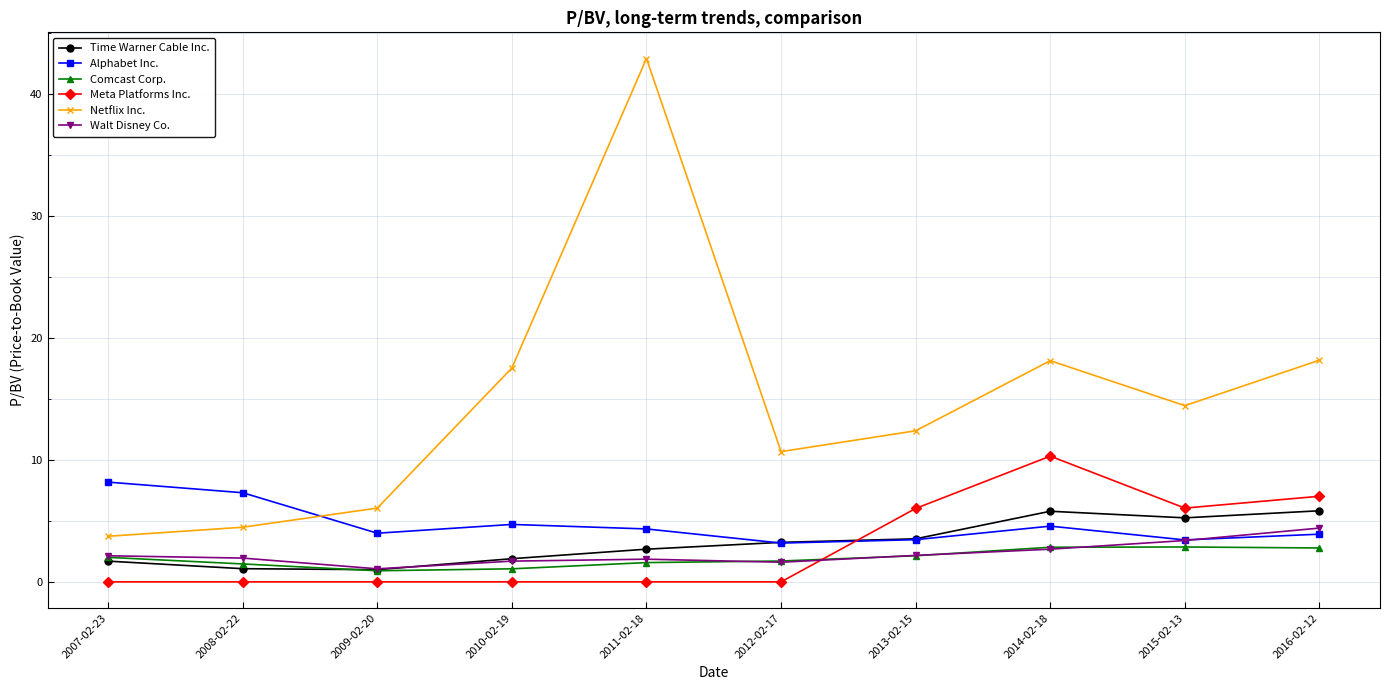

Is the value of Comcast Corp. at 2015-02-13 greater than the value of Meta Platforms Inc. at 2015-02-13?

No